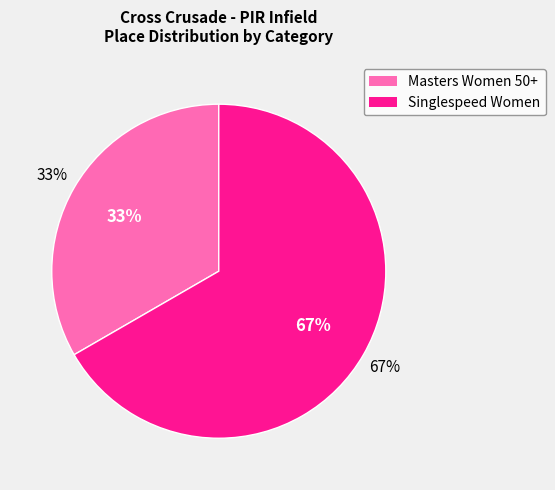

Does Masters Women 50+ represent more than half of the total?

No